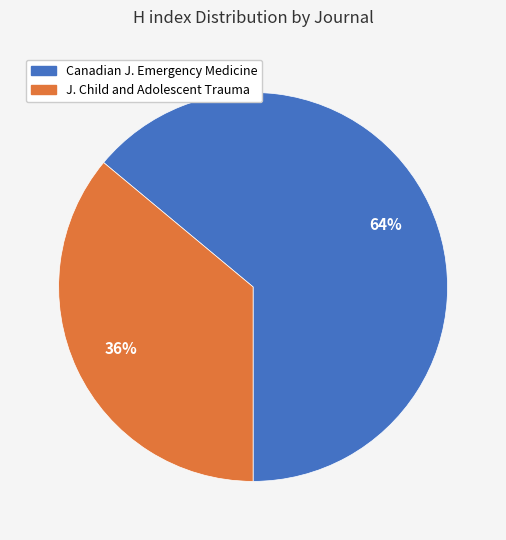

To the nearest percent, what is the difference between the largest and smallest slice percentages?

28%